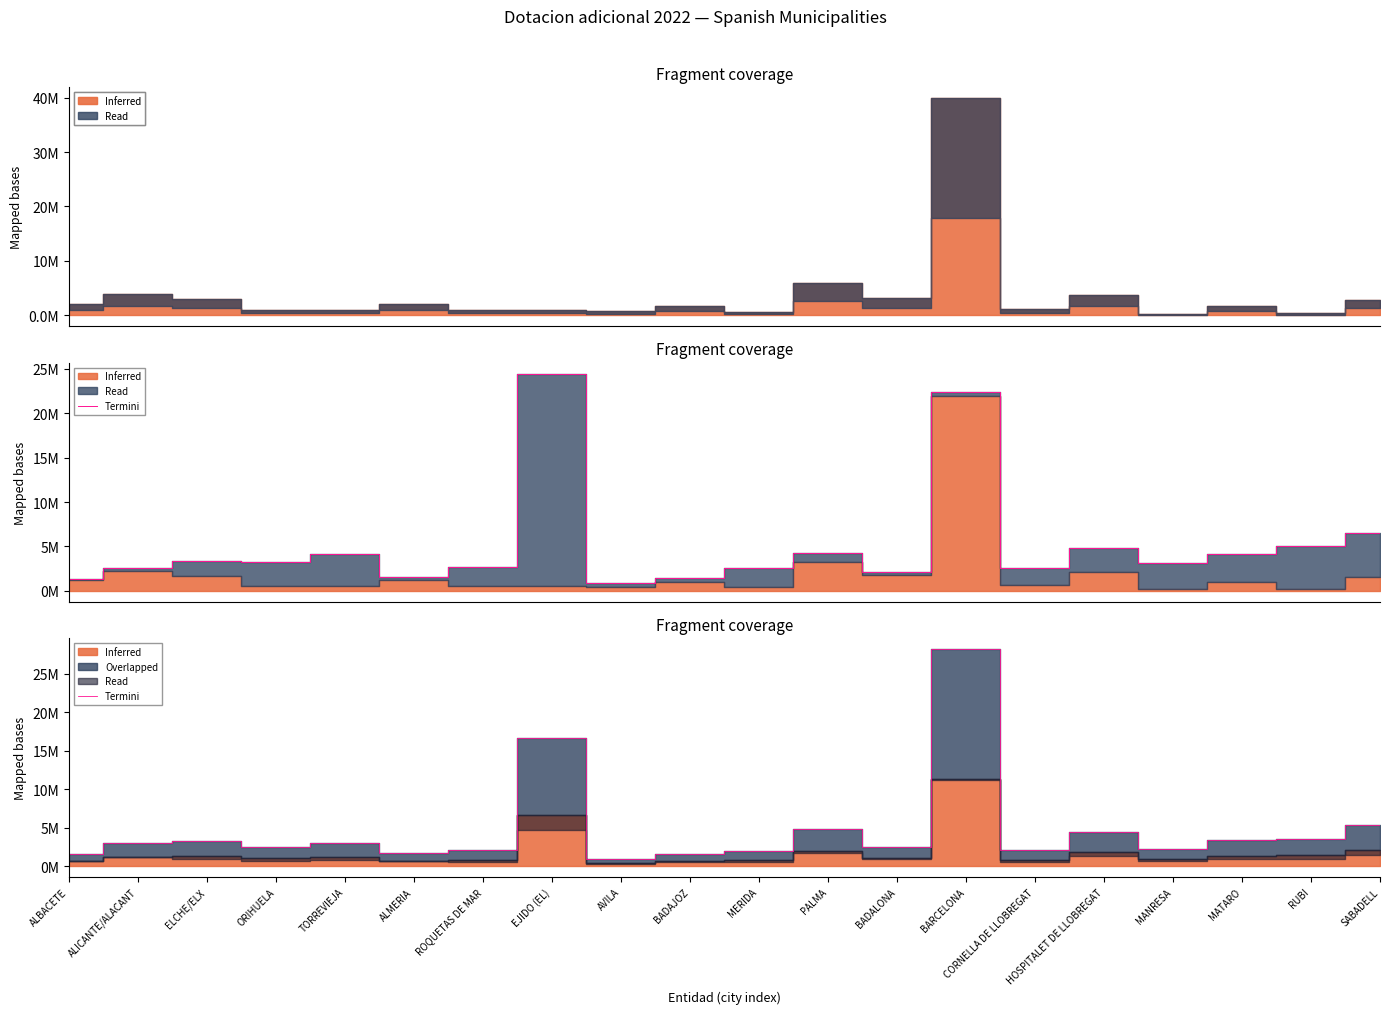

What is the label of the 3rd point from the left?

ELCHE/ELX